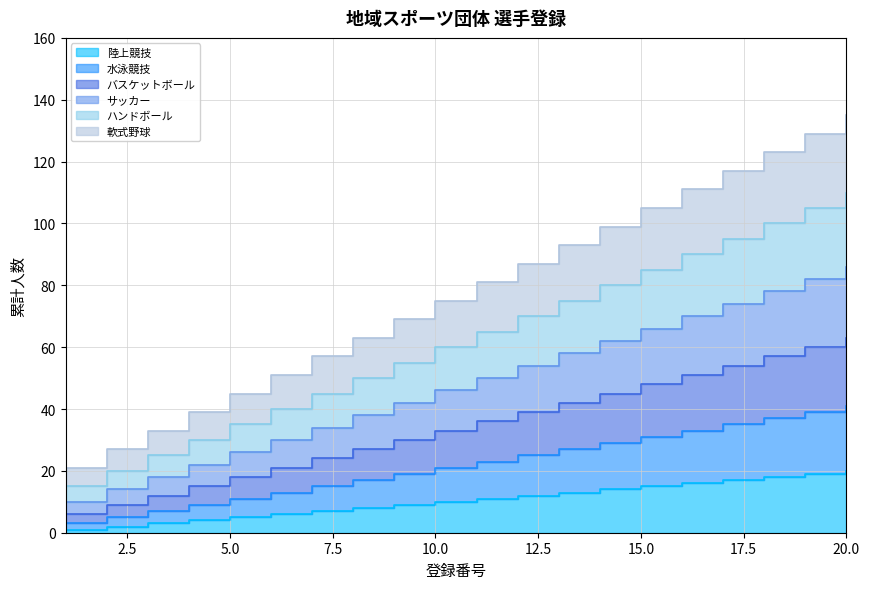

List the series in order of their peak value, highest first.

軟式野球, ハンドボール, サッカー, バスケットボール, 水泳競技, 陸上競技